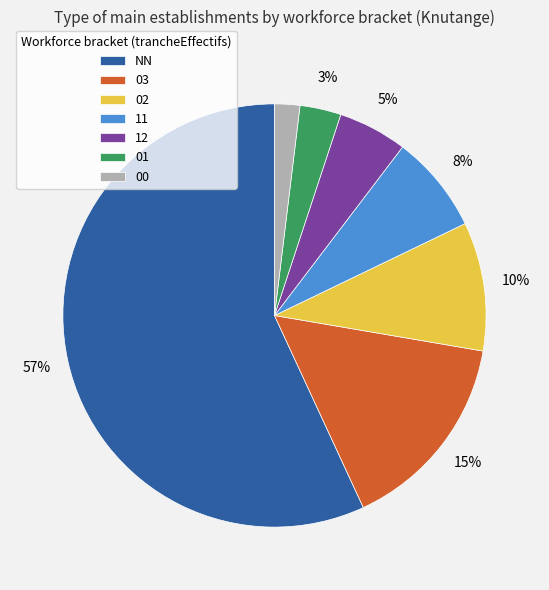

To the nearest percent, what percentage of the pie is 03?

15%